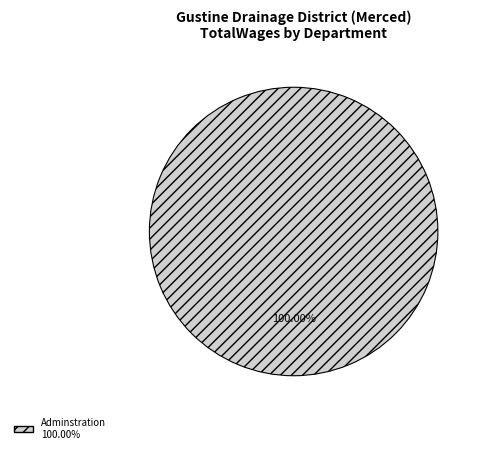

How many slices are in this pie chart?

1